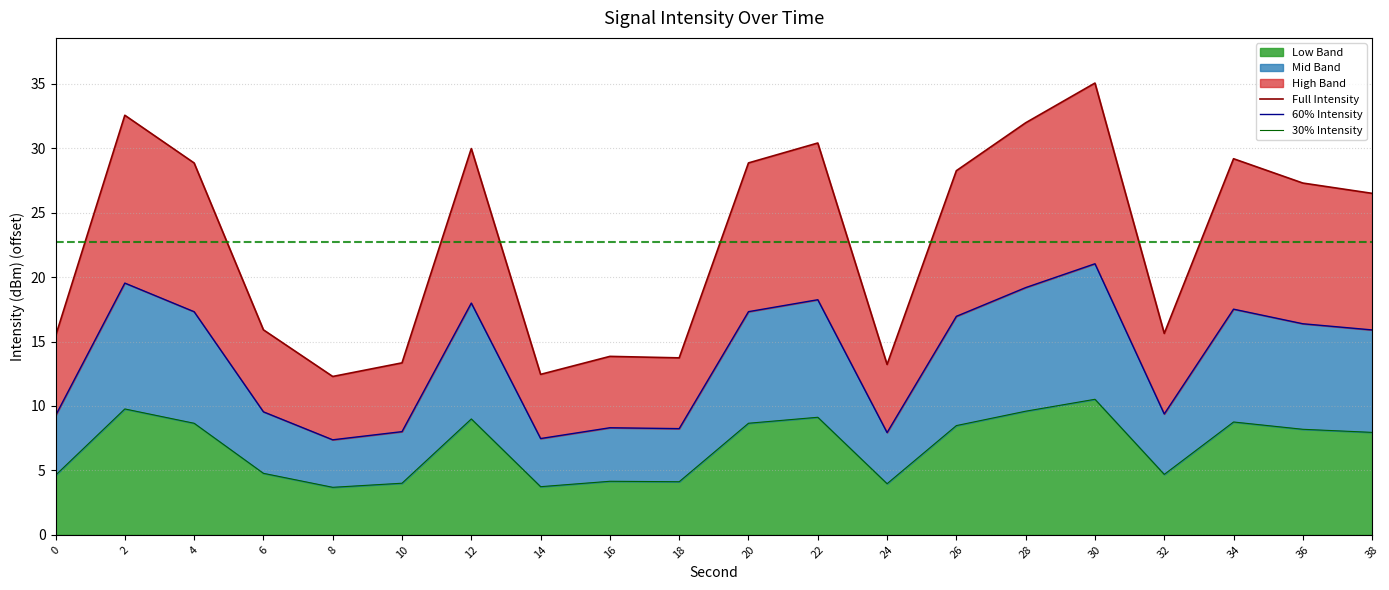

List the labels in order of Full Intensity value, smallest first.

8, 14, 24, 10, 18, 16, 0, 32, 6, 38, 36, 26, 4, 20, 34, 12, 22, 28, 2, 30